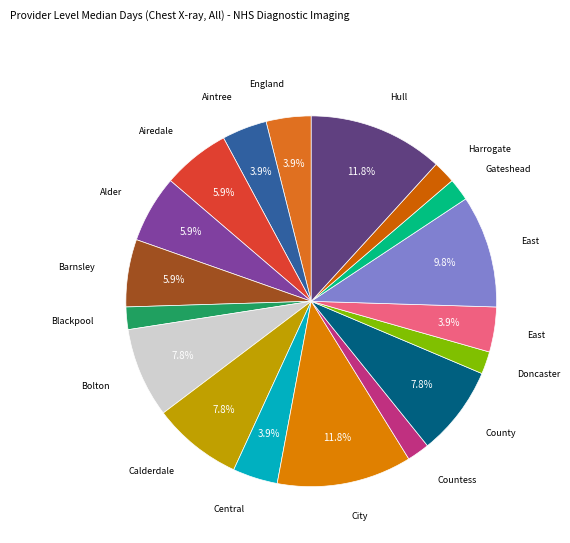

How many slices are in this pie chart?

18